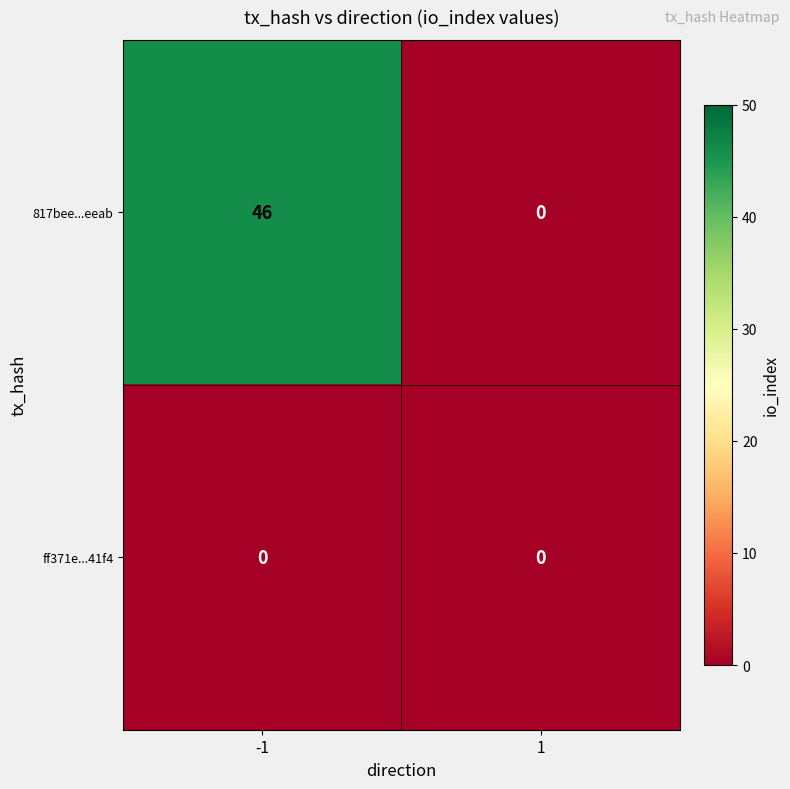

What is the greatest value displayed?

46